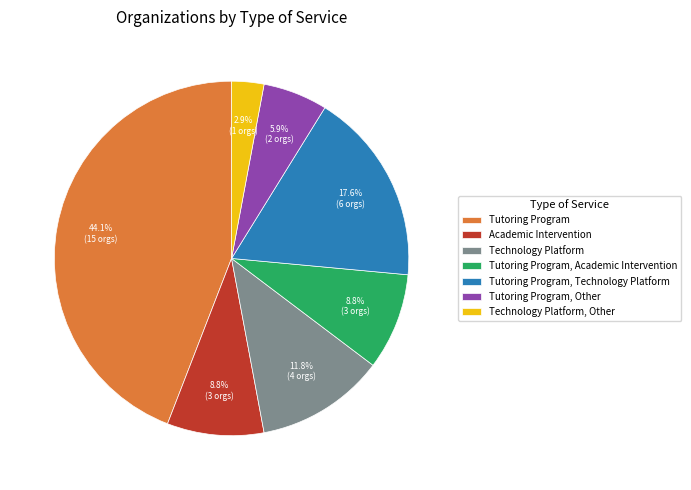

True or false: Tutoring Program, Other accounts for 1% of the total.

False